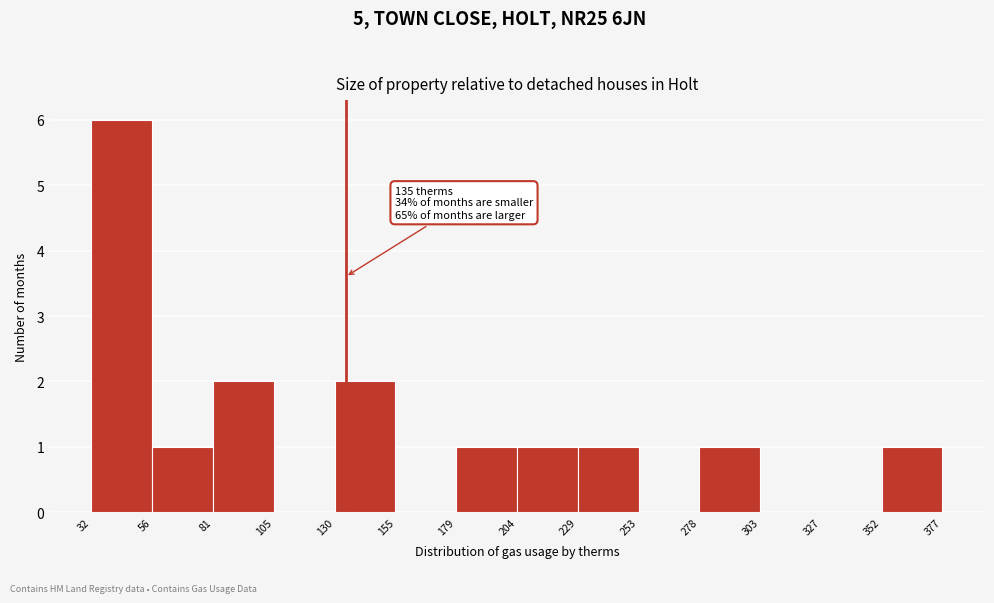

Over which range of the x-axis is the bar tallest?

32 to 56